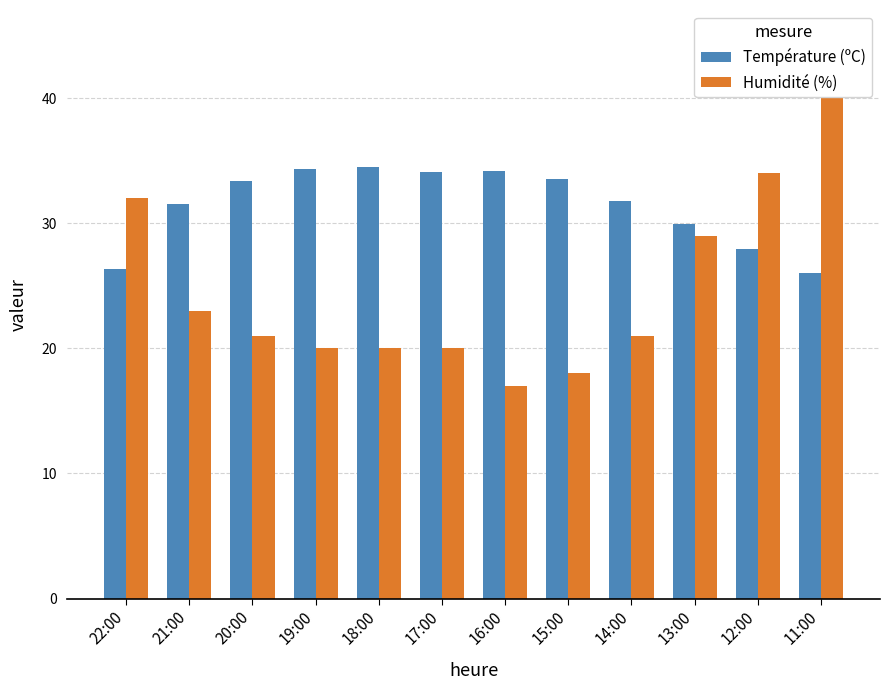

Which category has the lowest value in the Humidité (%) series?

16:00